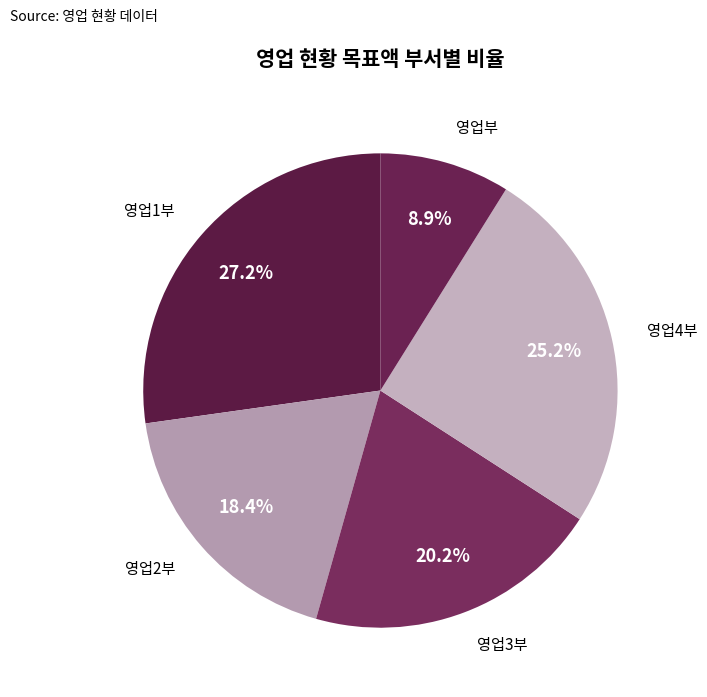

Count the number of slices in the pie.

5